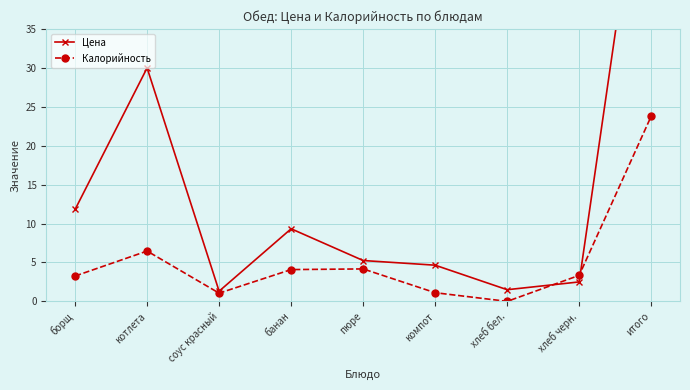

True or false: Цена has a value of 17.3 at борщ.

False